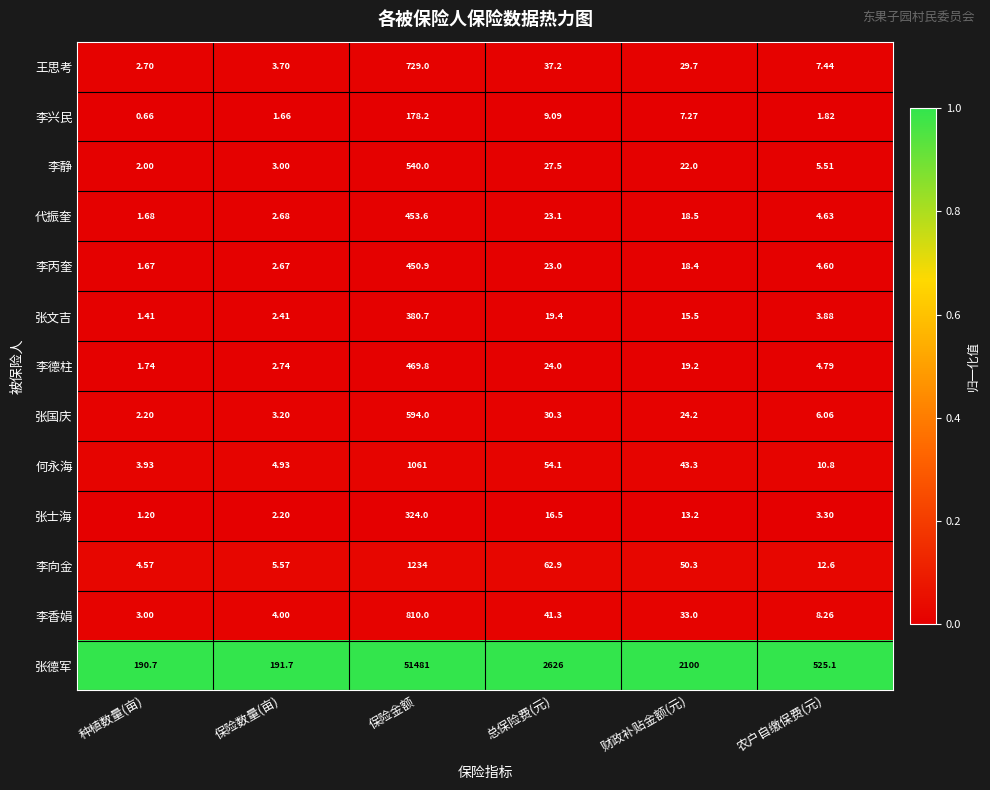

Between 保险数量(亩) and 财政补贴金额(元), which series saw the biggest shift?

张德军